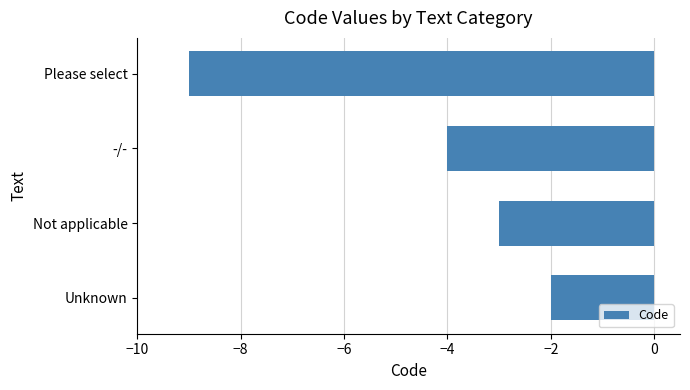

Which label corresponds to the smallest value in the chart?

Please select